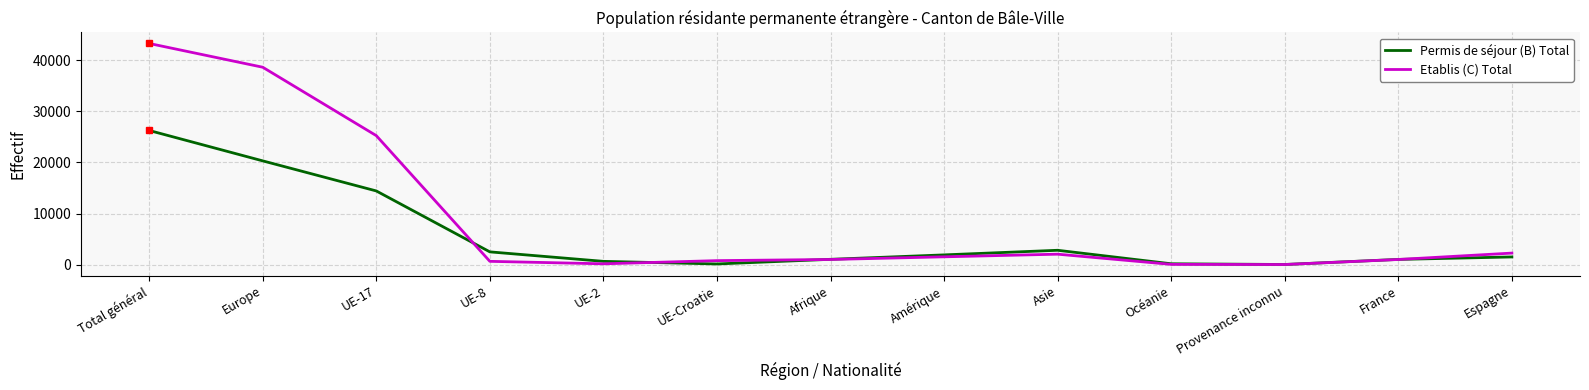

What is the spread (max minus min) of values at UE-Croatie?

651